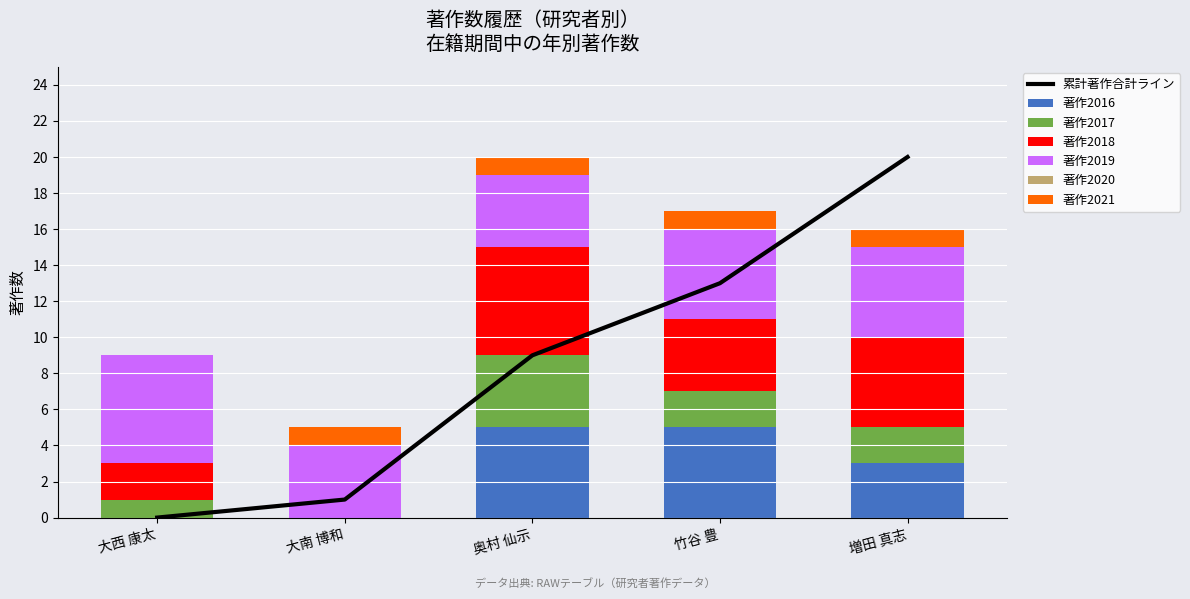

What position from the left is 竹谷 豊?

4